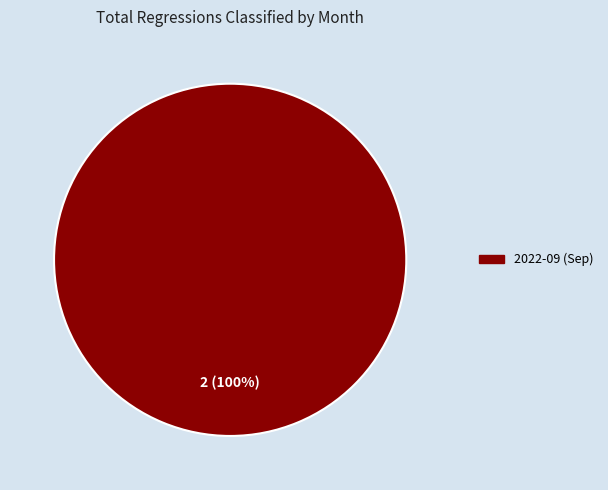

Is there any slice that represents more than half of the pie?

Yes